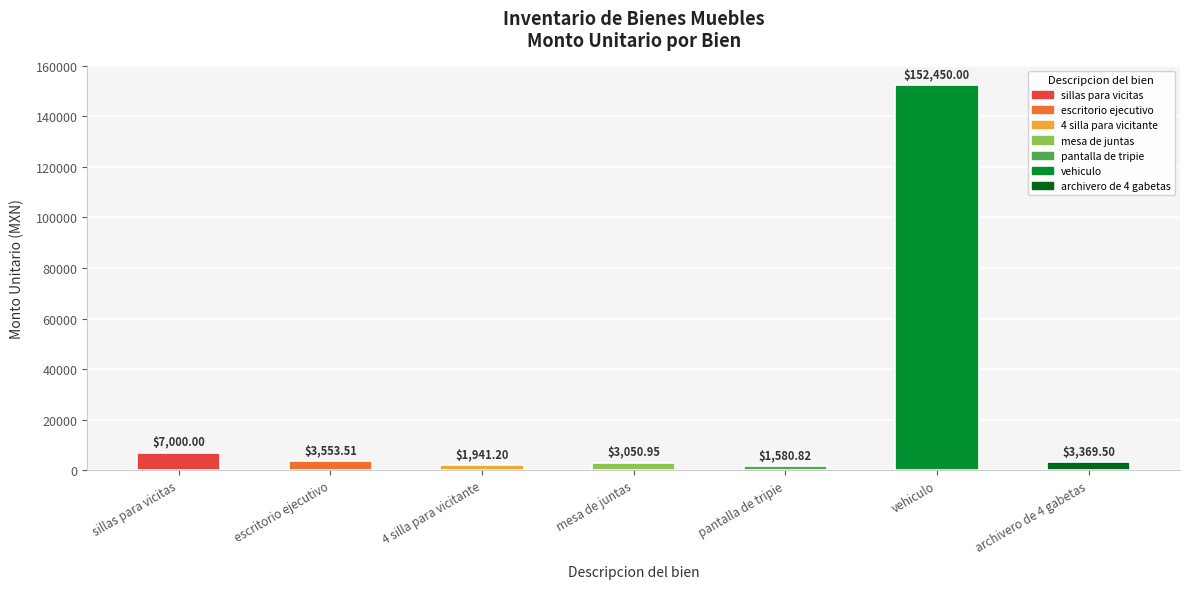

At which category does the chart reach its minimum across all series?

pantalla de tripie